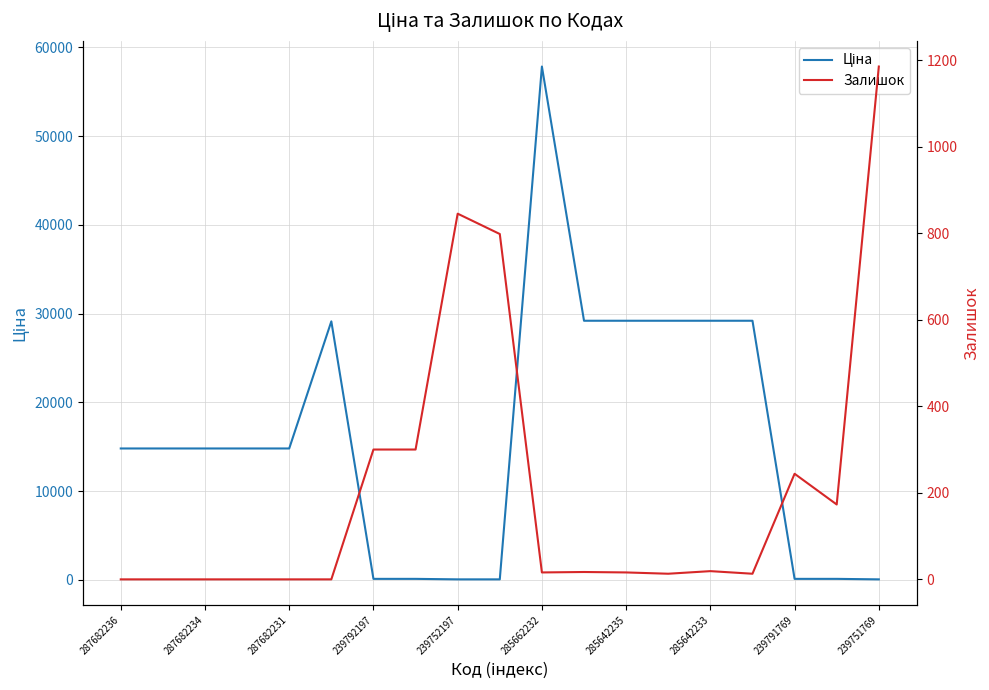

At how many categories does at least one series exceed 4692?

12